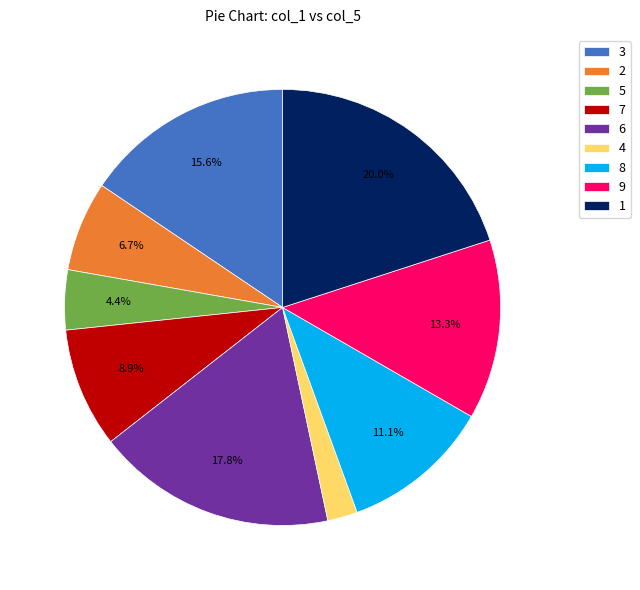

What percentage is NOT represented by 2?

93.3%